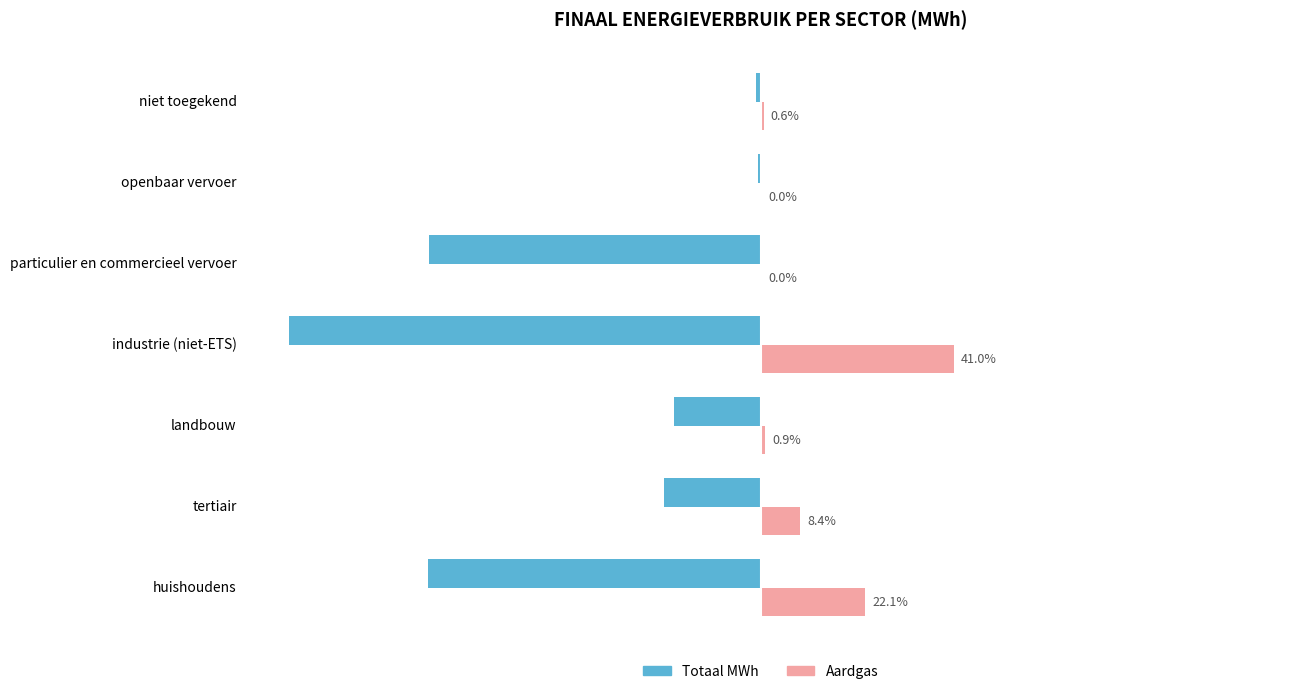

At which category is the sum across all series the highest?

niet toegekend